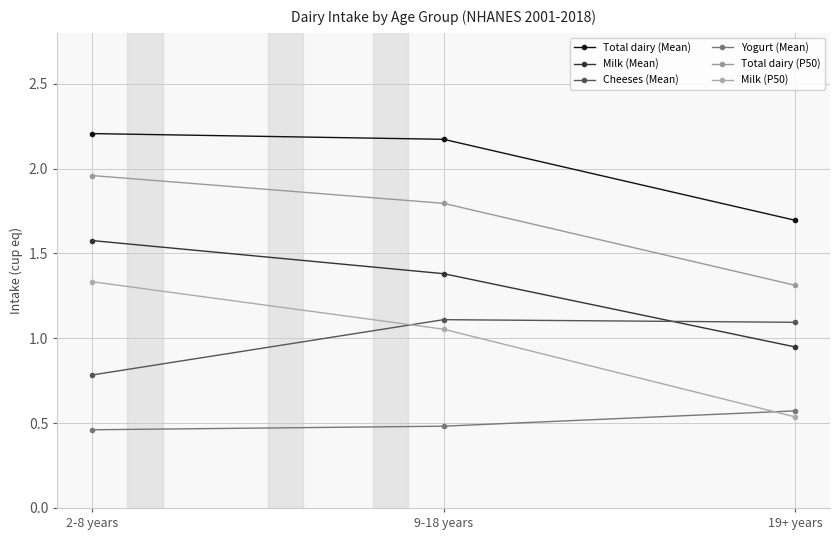

What is the difference between the maximum and second lowest values in the Yogurt (Mean) series?

0.1